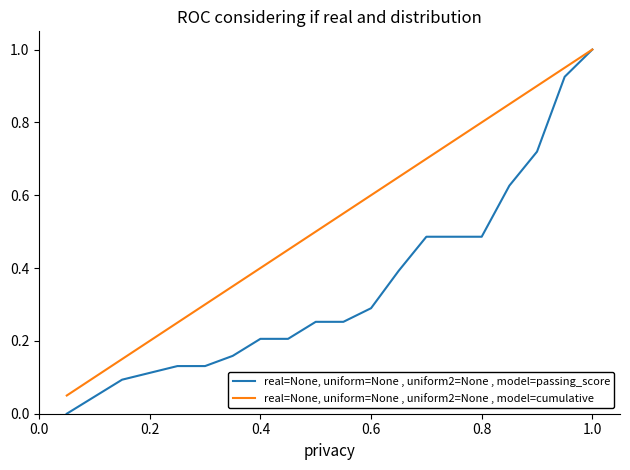

Which series has the widest spread of values?

real=None, uniform=None , uniform2=None , model=passing_score